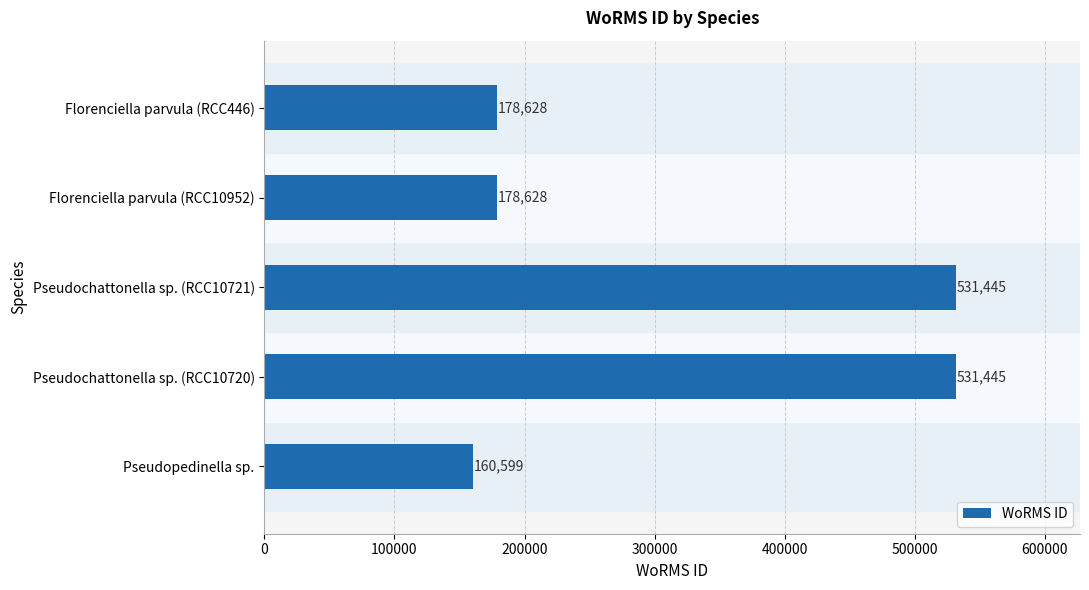

What is the average value?

316149